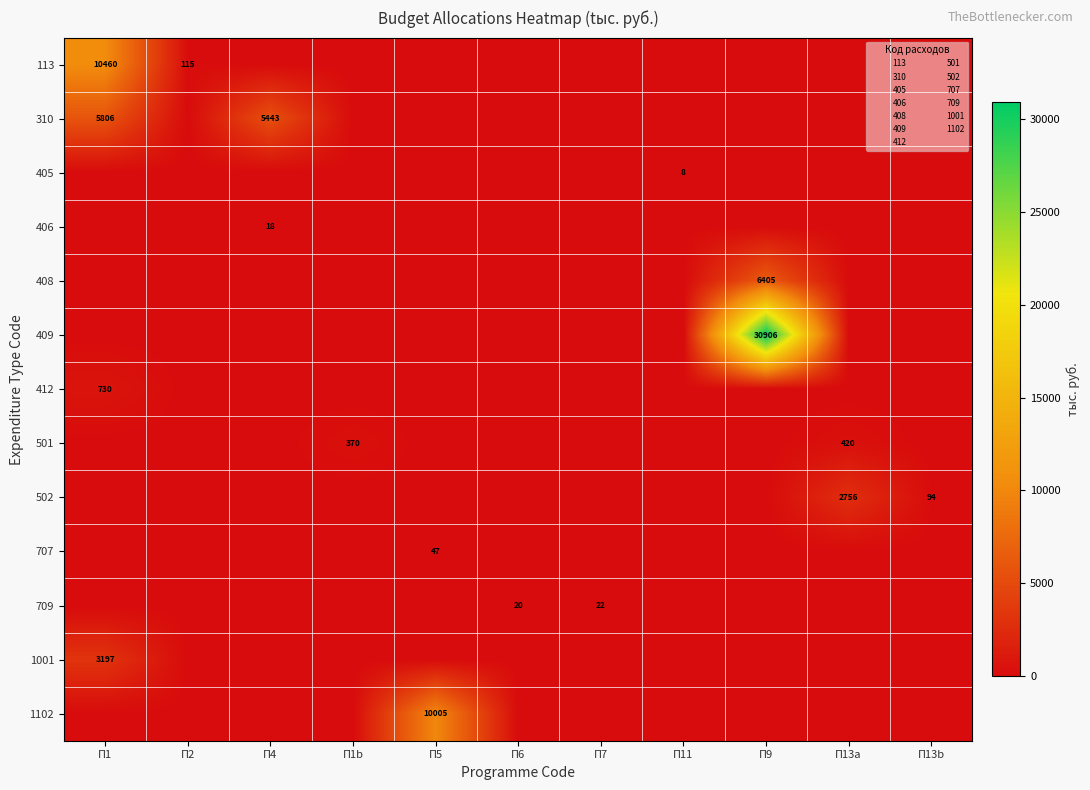

What is the average value of the 405 series?

0.7